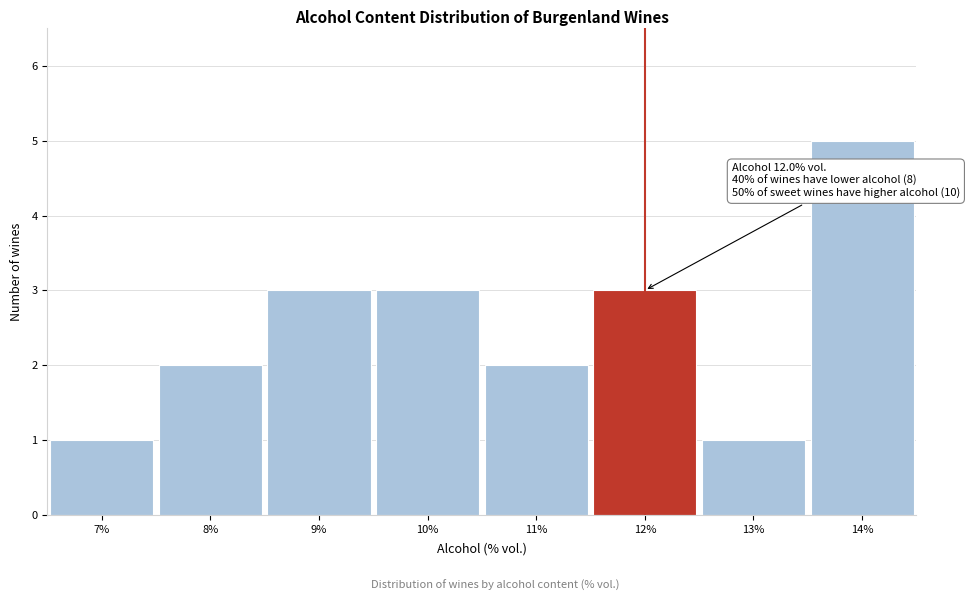

Over which range of the x-axis is the bar tallest?

13.5 to 14.5